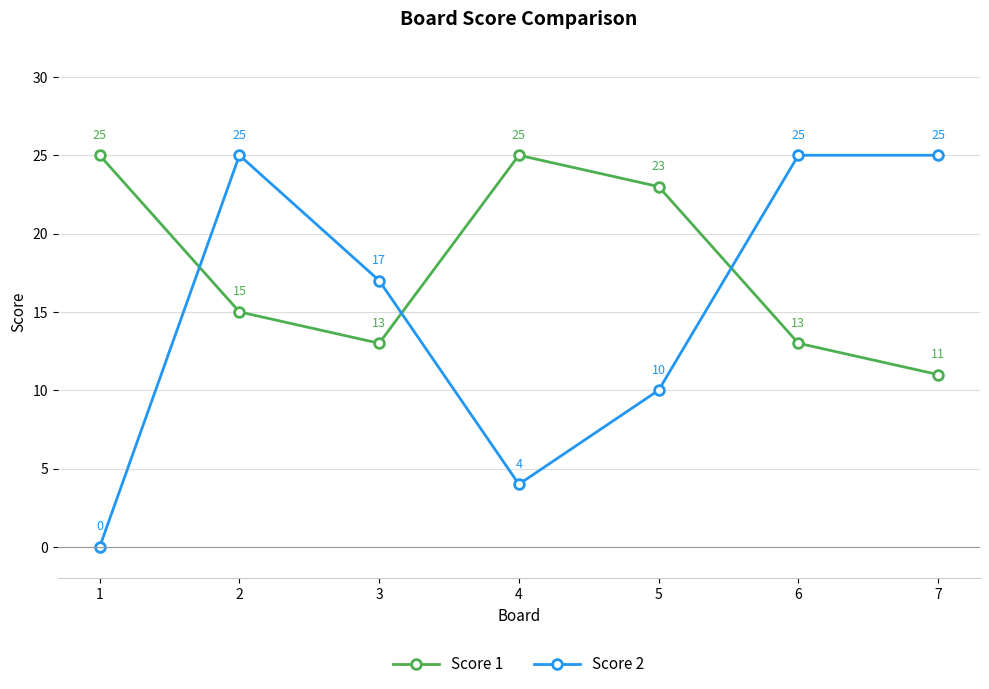

Rank the series at 1 from lowest to highest value.

Score 2, Score 1